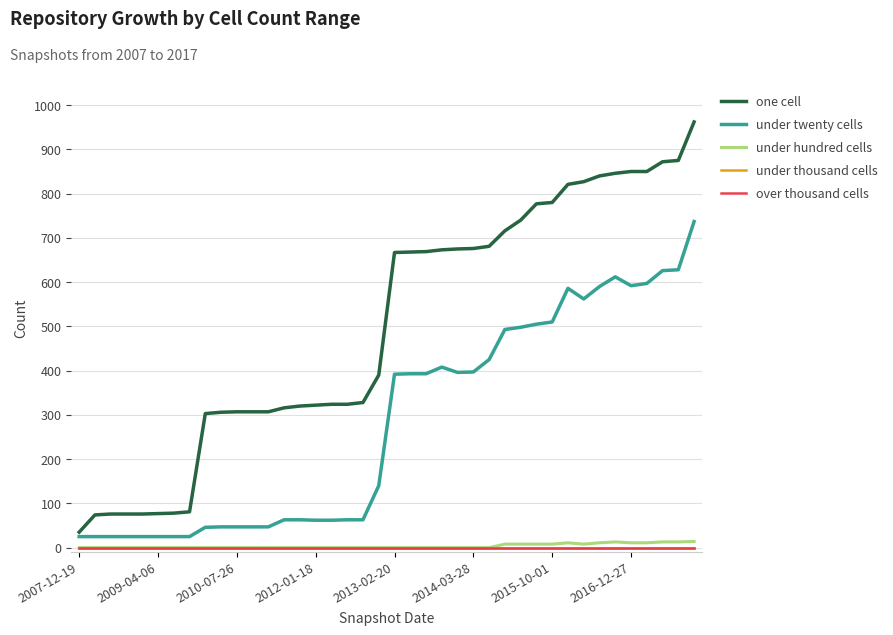

True or false: over thousand cells and under hundred cells intersect in this chart.

False